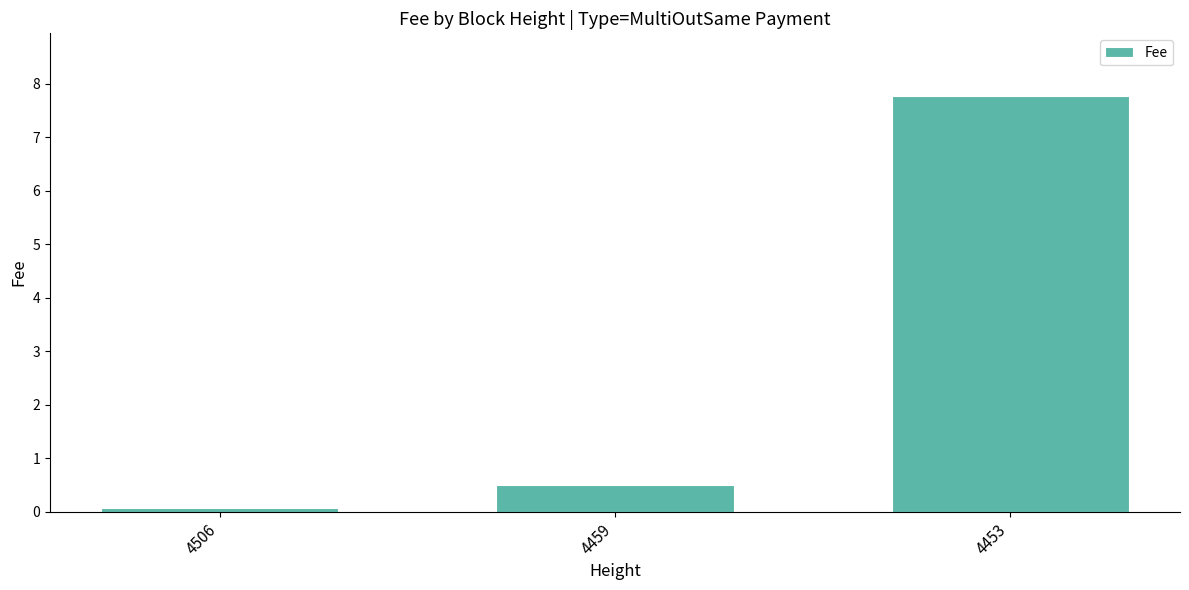

Which category has the highest value across all series?

4453